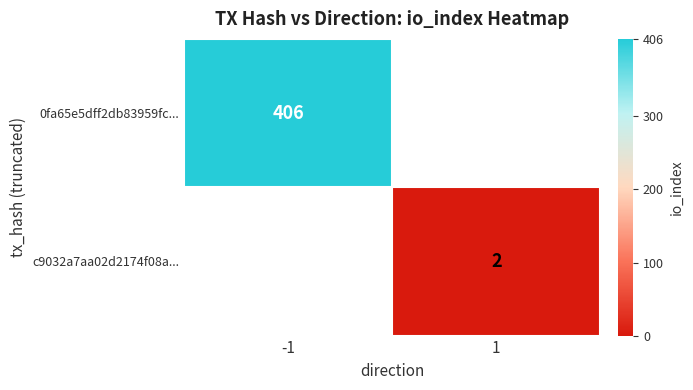

The 0fa65e5dff2db83959fc... series shows 406 at -1. True or false?

True